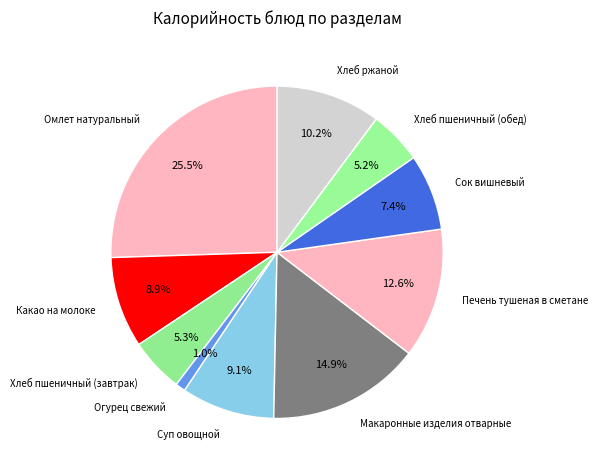

Which slice is the largest?

Омлет натуральный